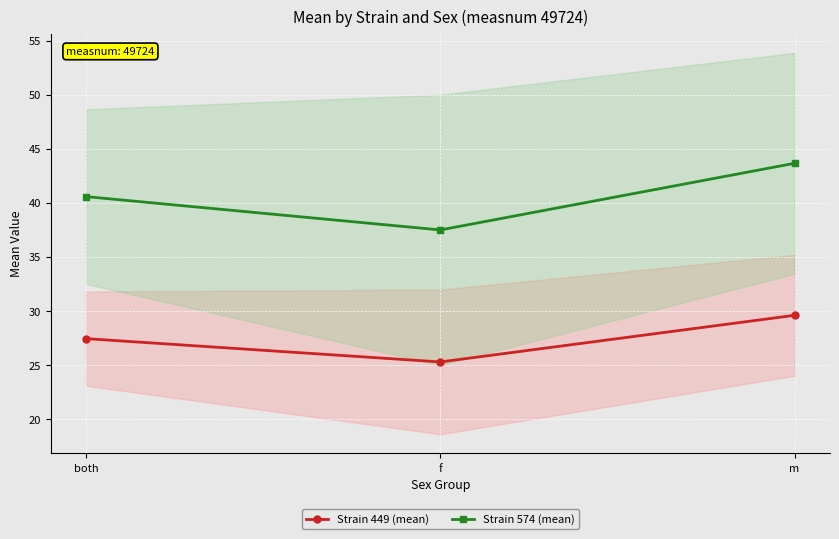

Reading right to left, what are all the values shown in this chart?

Strain 449 (mean): 29.6	25.3	27.4
Strain 574 (mean): 43.7	37.5	40.6